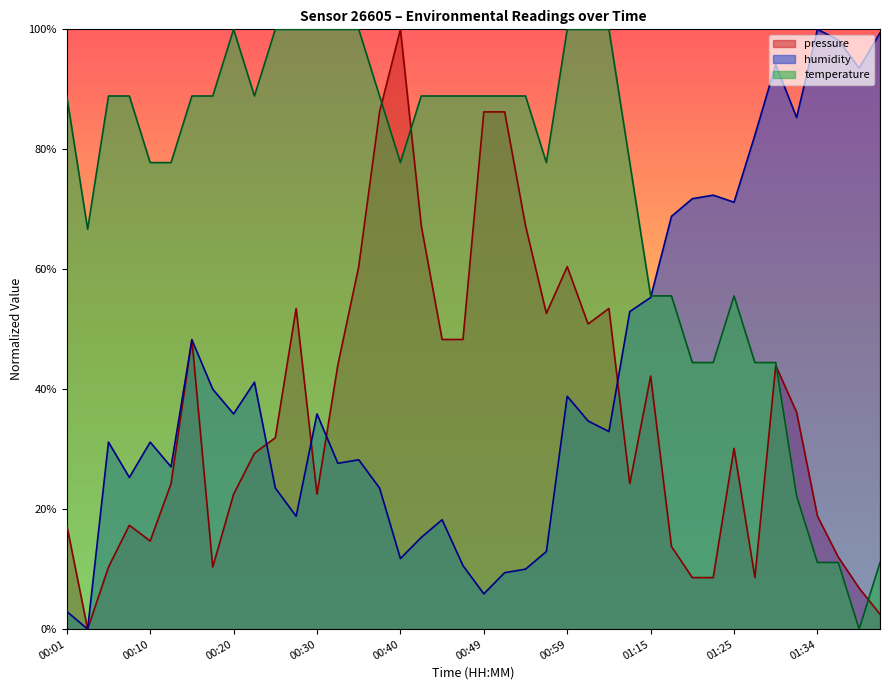

At which label does pressure reach its peak?

00:40